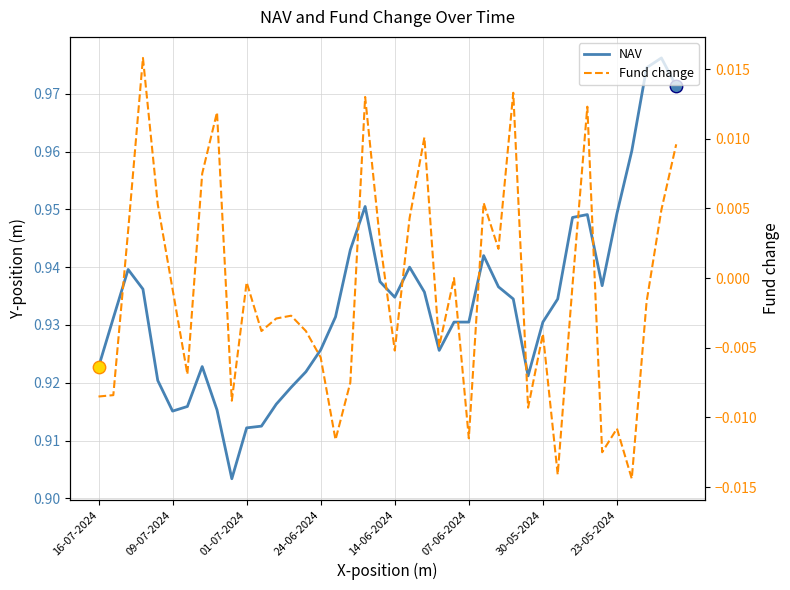

Which series contains the lowest Y value?

Fund change